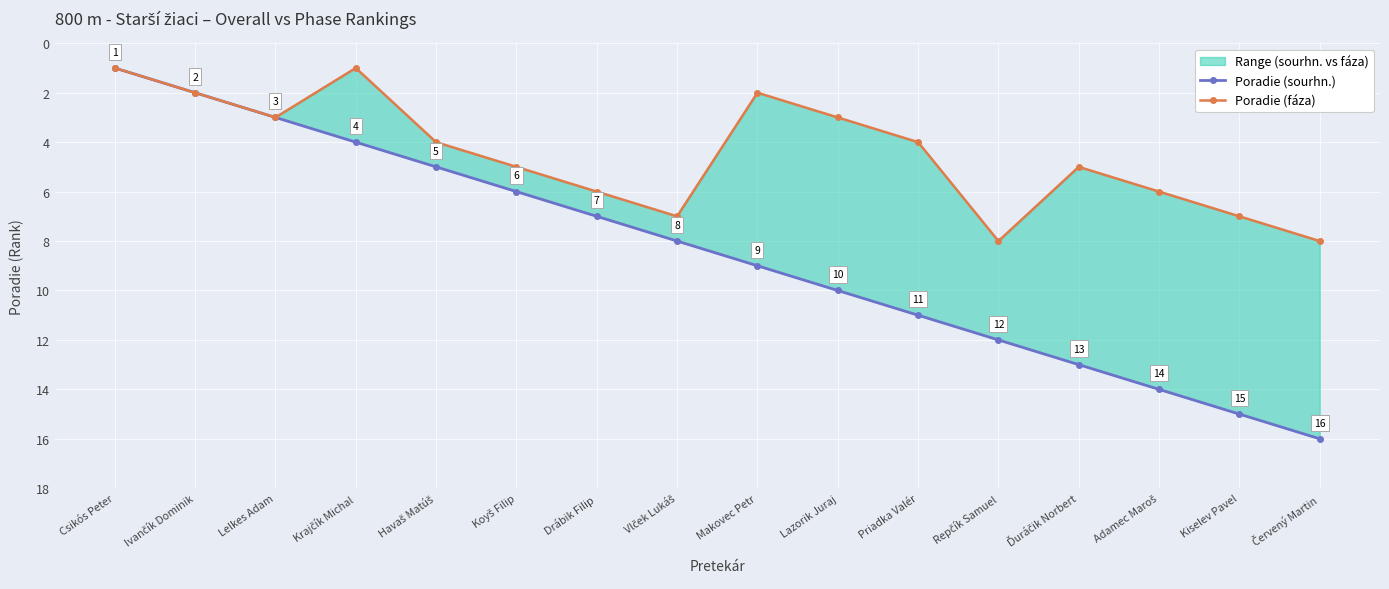

What is the minimum value for Poradie (fáza)?

1